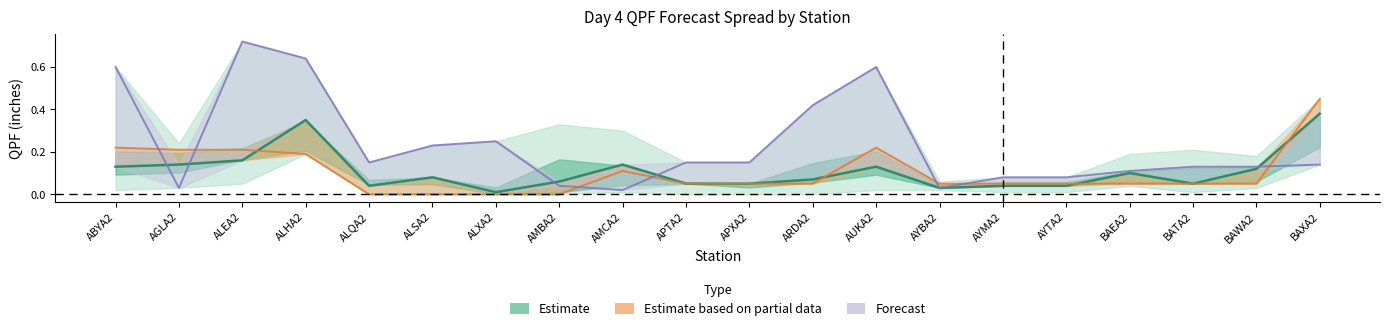

What is the total value across all series at AYTA2?

0.2